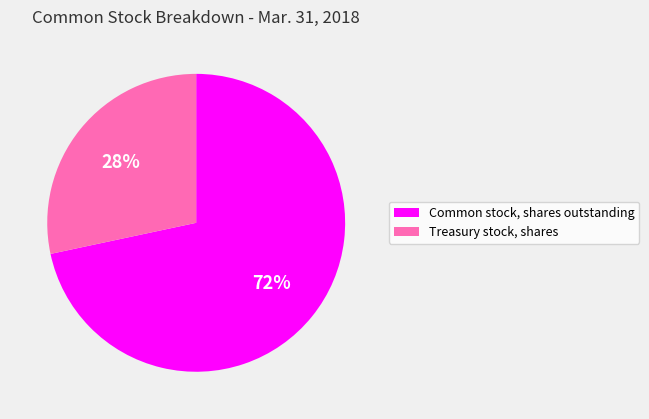

What percentage is the Common stock, shares outstanding slice, to the nearest percent?

72%